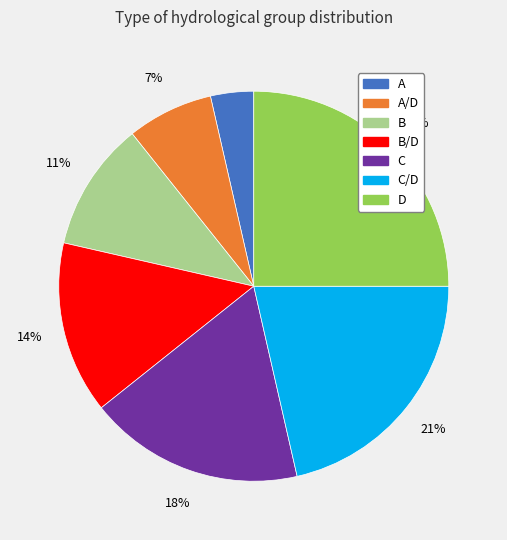

Is there a majority slice in this chart?

No